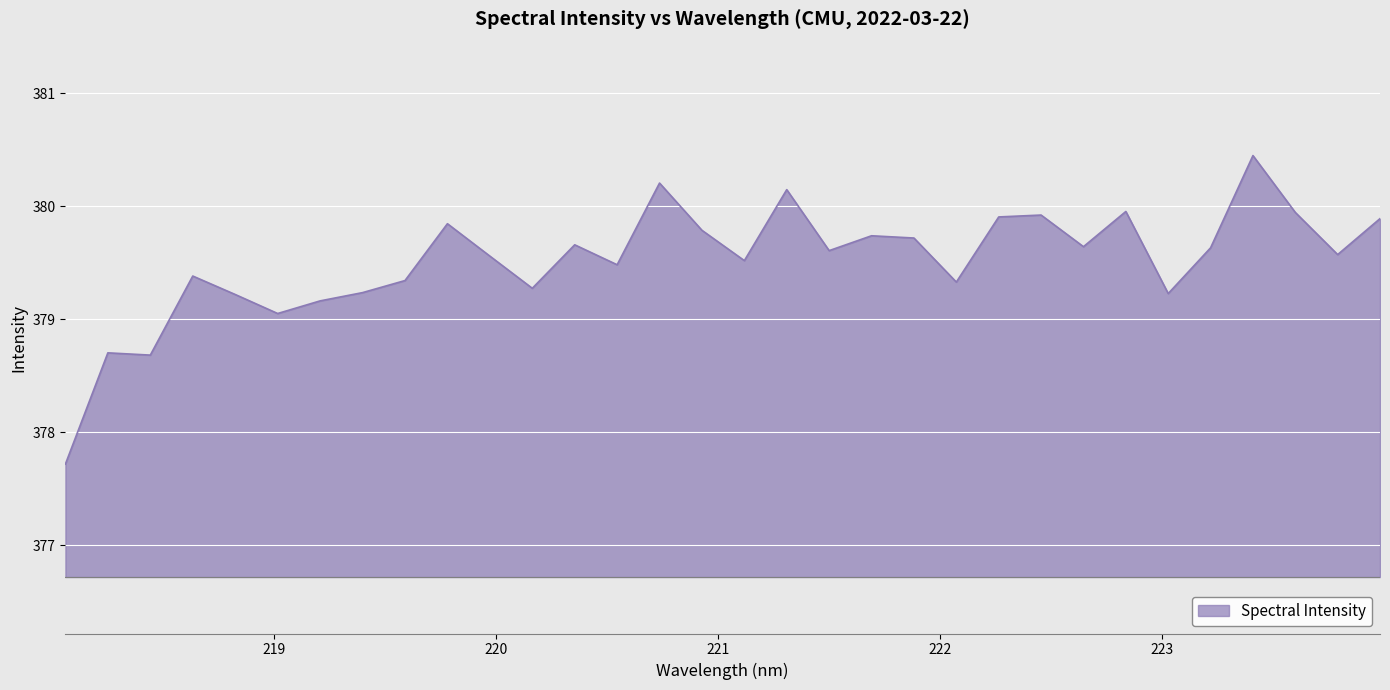

What is the maximum value shown in the chart?

380.4